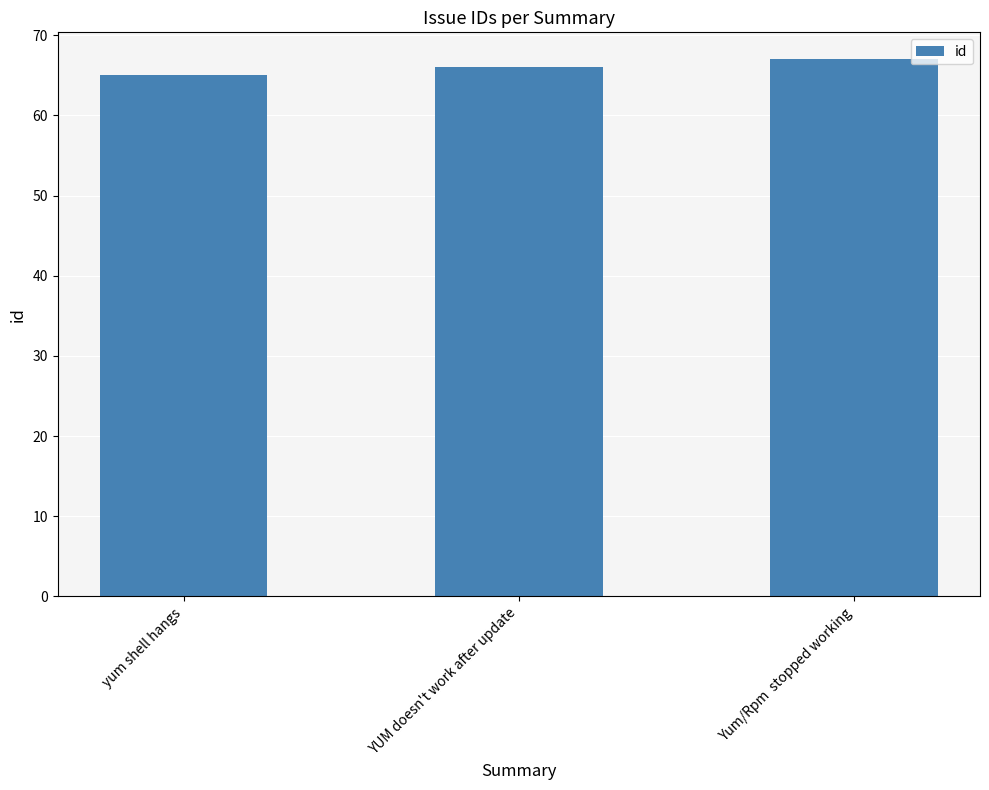

What is the difference between the maximum and second lowest values?

1